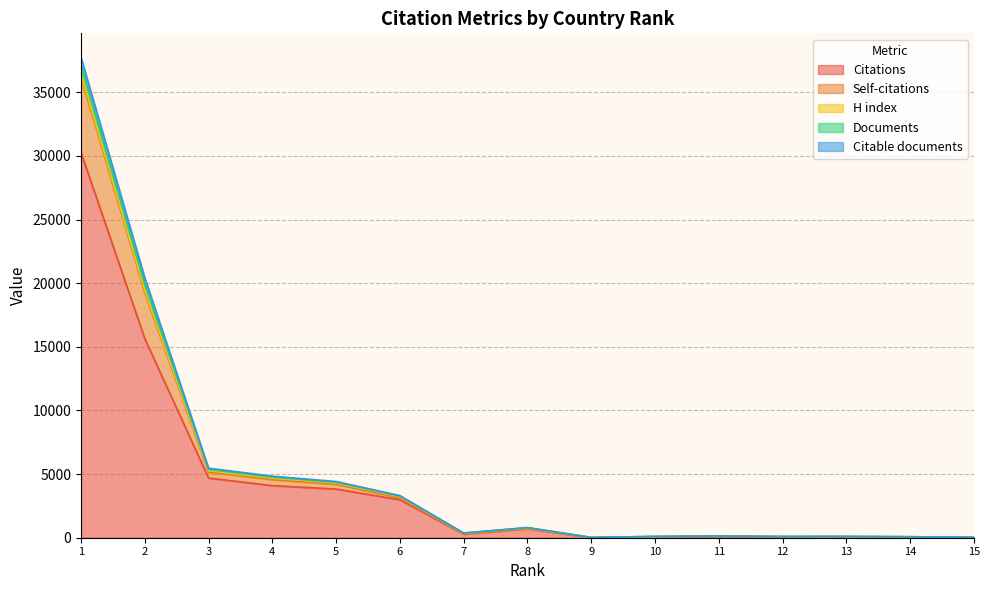

Does the chart display data point markers on the line(s)?

No